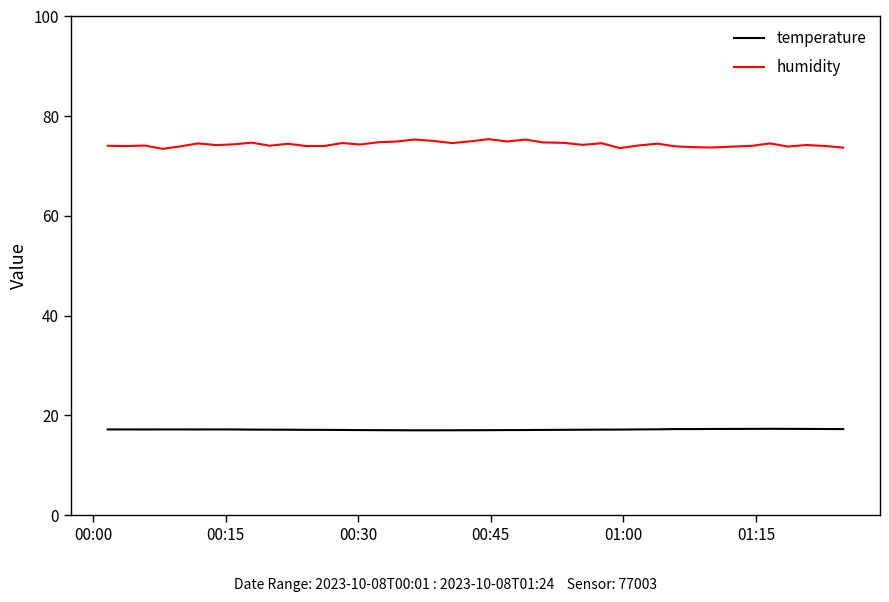

Which series has the widest spread of values?

humidity